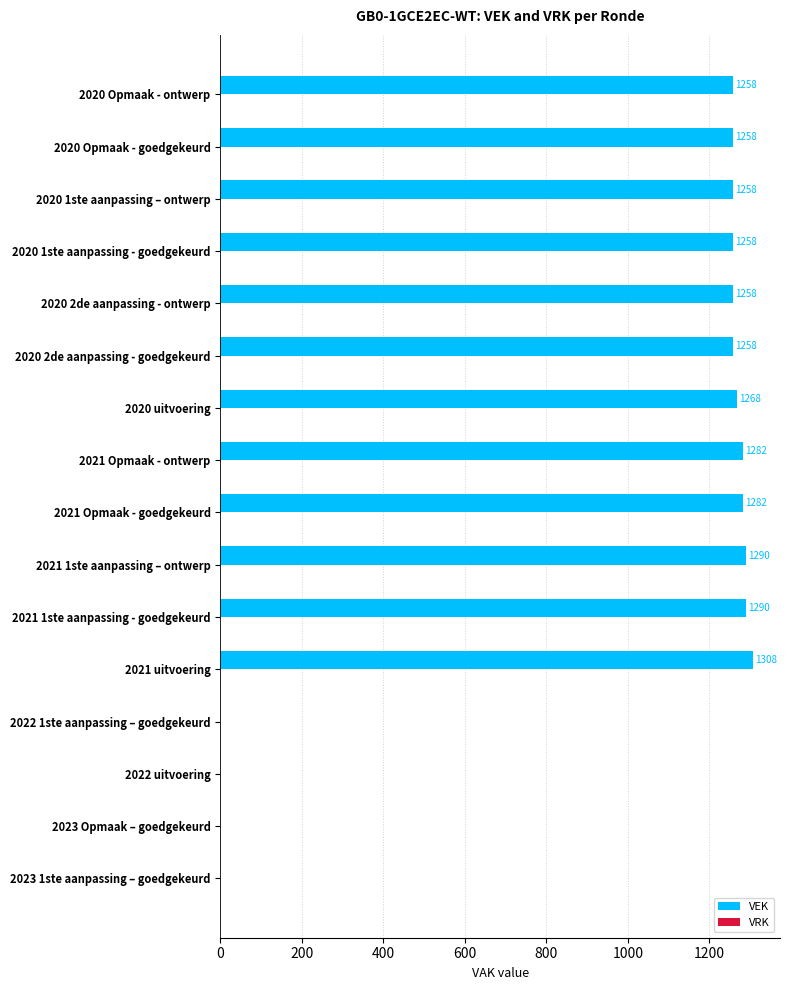

Reading bottom to top, extract all data points from this chart.

2023 1ste aanpassing – goedgekeurd=0	2023 Opmaak – goedgekeurd=0	2022 uitvoering=0	2022 1ste aanpassing – goedgekeurd=0	2021 uitvoering=1308	2021 1ste aanpassing - goedgekeurd=1290	2021 1ste aanpassing – ontwerp=1290	2021 Opmaak - goedgekeurd=1282	2021 Opmaak - ontwerp=1282	2020 uitvoering=1268	2020 2de aanpassing - goedgekeurd=1258	2020 2de aanpassing - ontwerp=1258	2020 1ste aanpassing - goedgekeurd=1258	2020 1ste aanpassing – ontwerp=1258	2020 Opmaak - goedgekeurd=1258	2020 Opmaak - ontwerp=1258